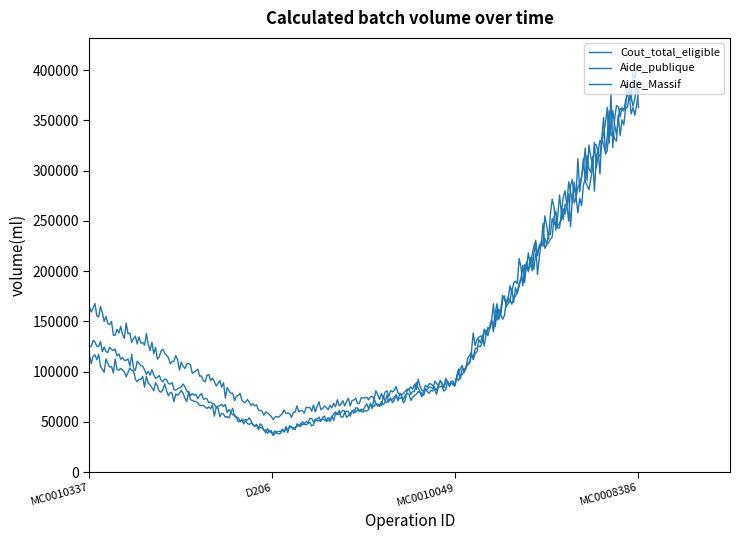

True or false: Aide_publique and Cout_total_eligible intersect in this chart.

False